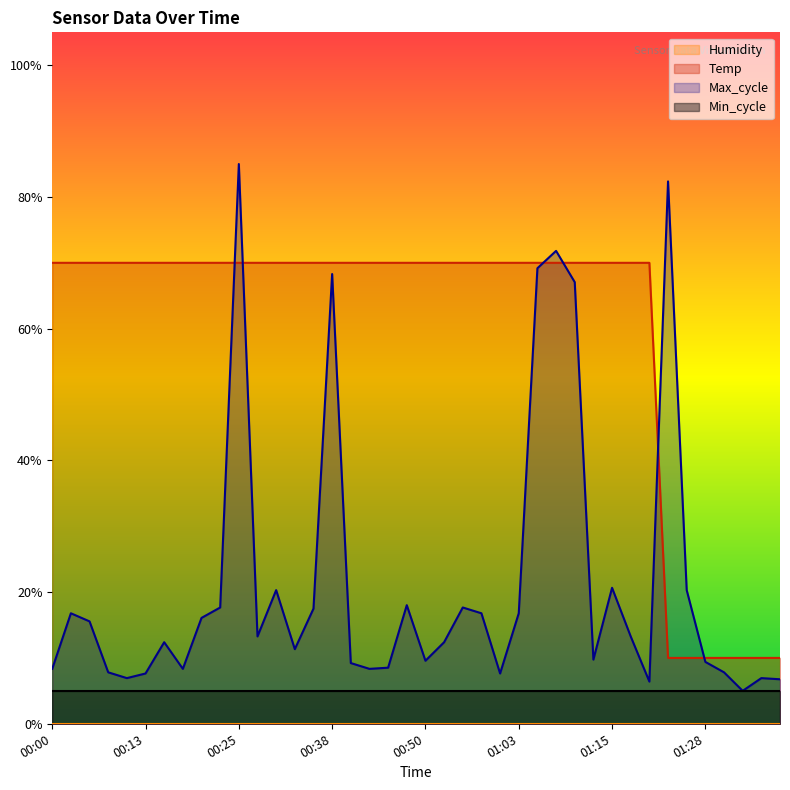

Is the value of Temp at 00:00 greater than the value of Max_cycle at 01:15?

Yes